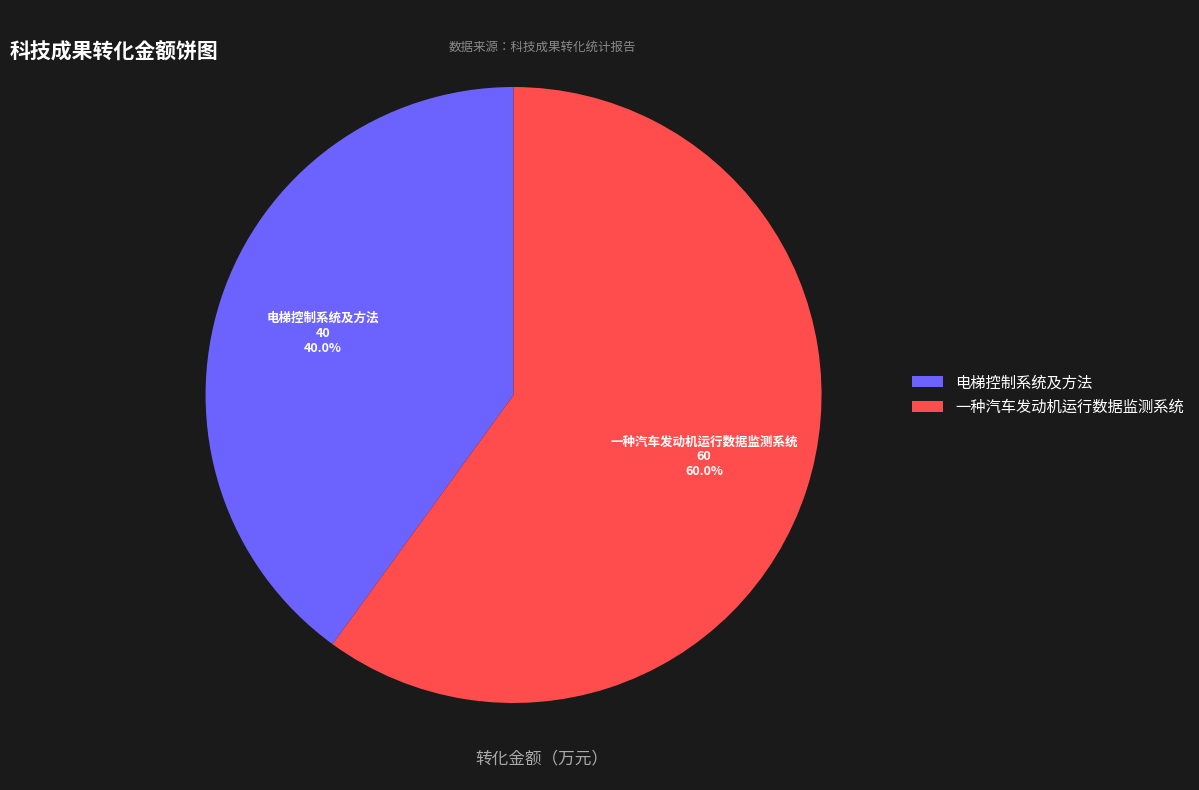

Is the sum of 电梯控制系统及方法 and 一种汽车发动机运行数据监测系统 greater than half?

Yes